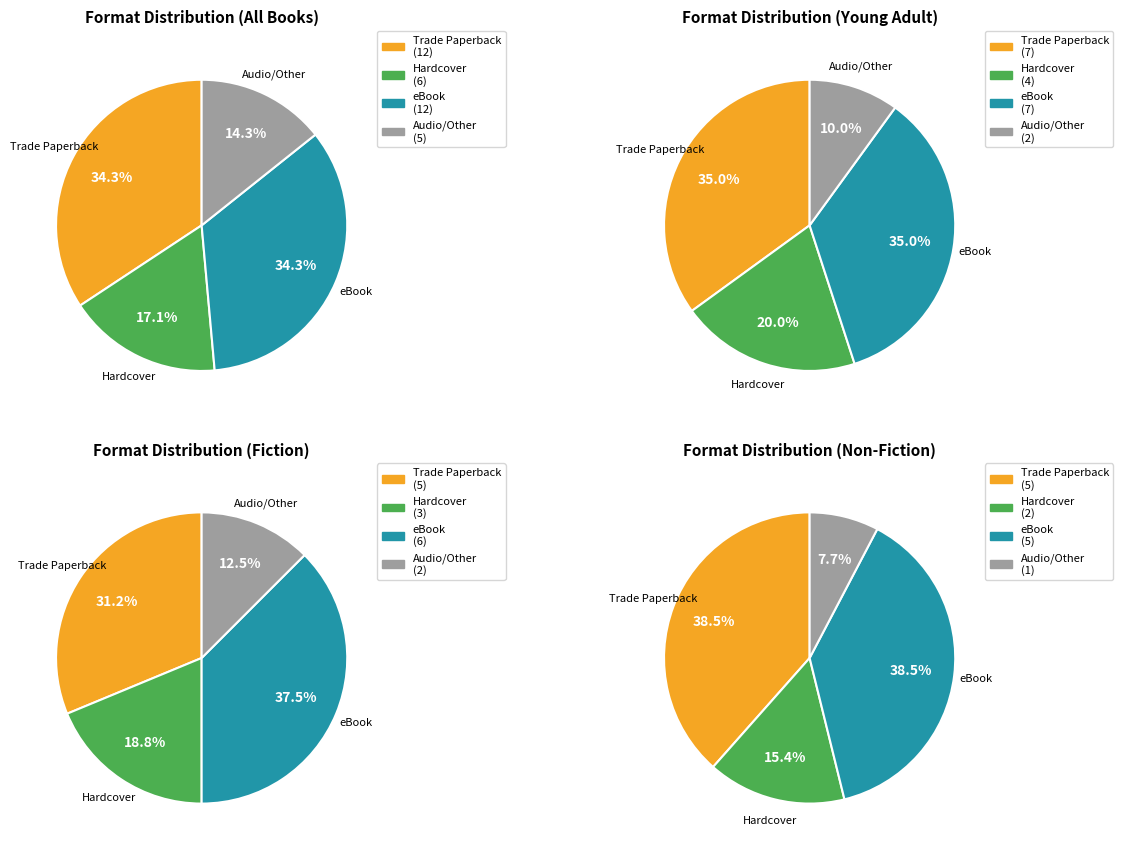

How many segments does this pie chart have?

16